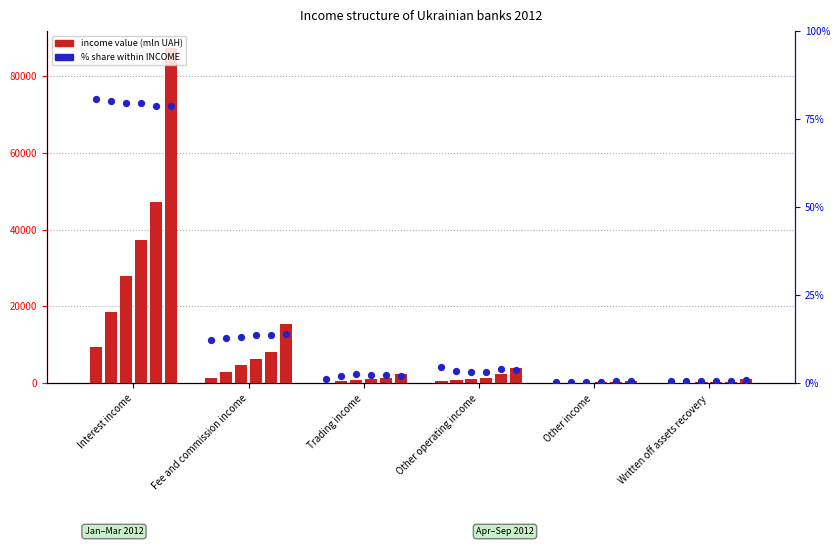

What is the total value across all series at Fee and commission income?

37680.4